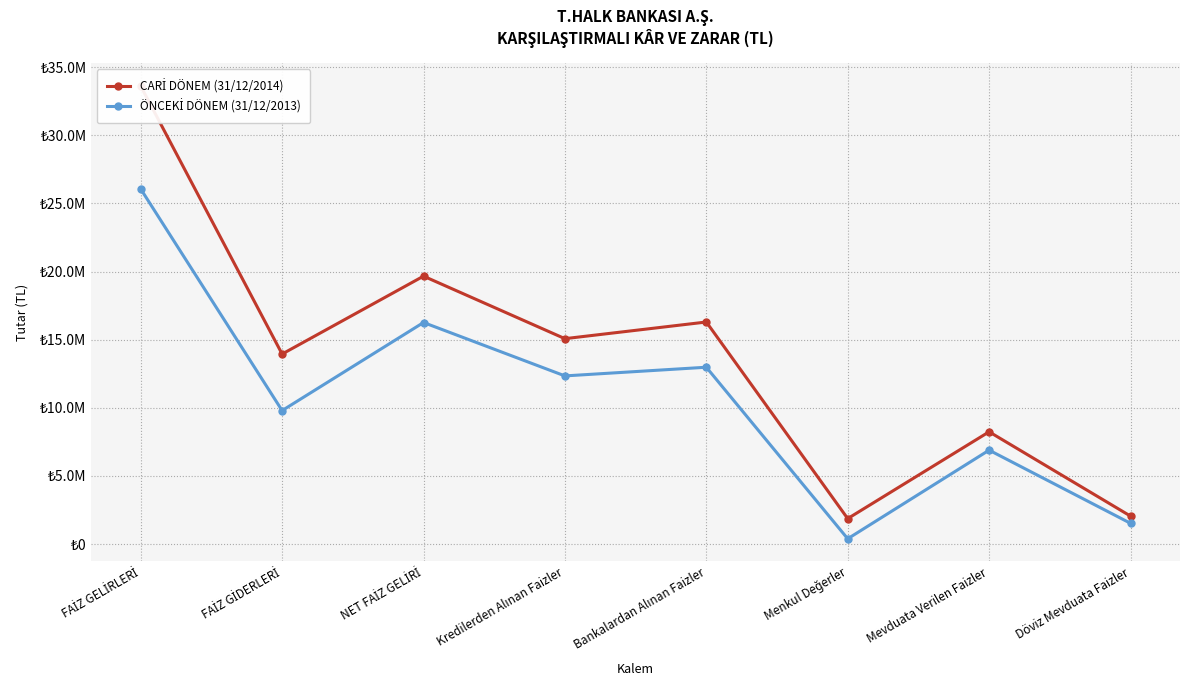

Rank the series by their maximum value, from highest to lowest.

CARİ DÖNEM (31/12/2014), ÖNCEKİ DÖNEM (31/12/2013)